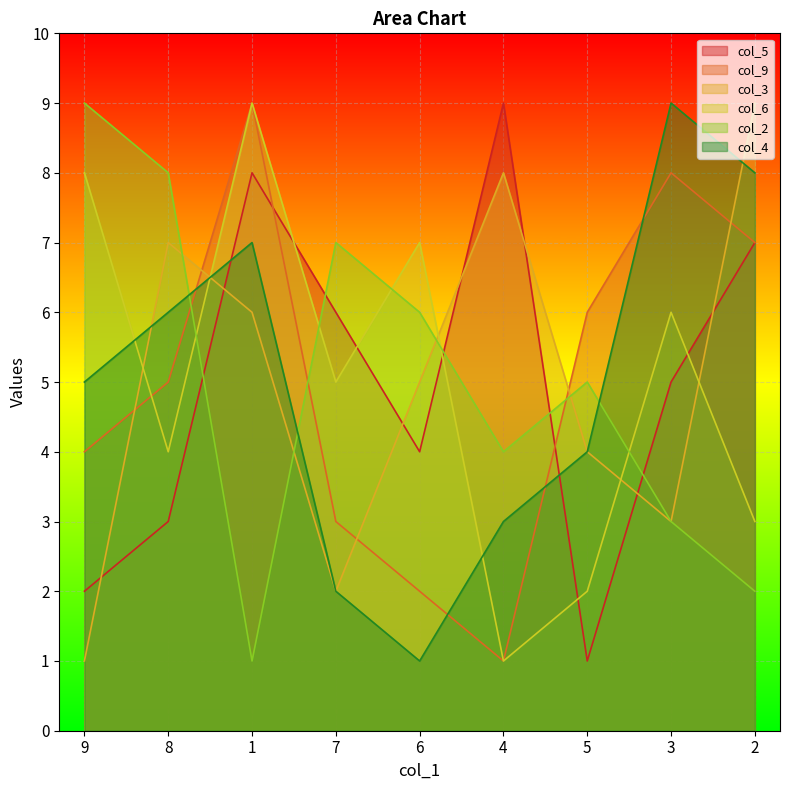

How many times do col_3 and col_6 cross each other?

5